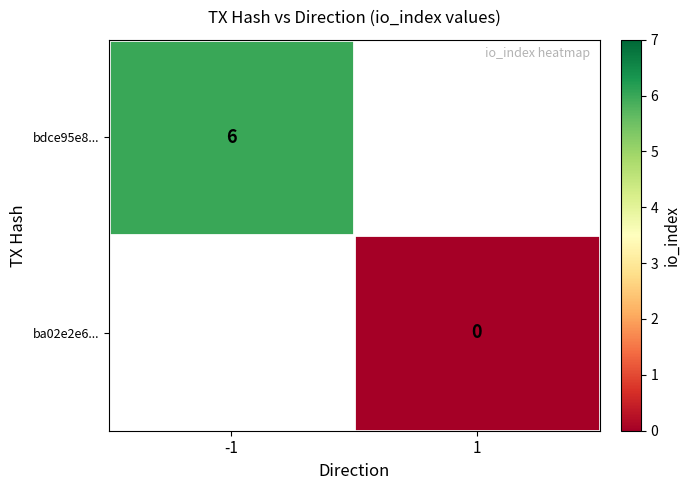

Is it true that bdce95e8... equals 8 at -1?

False